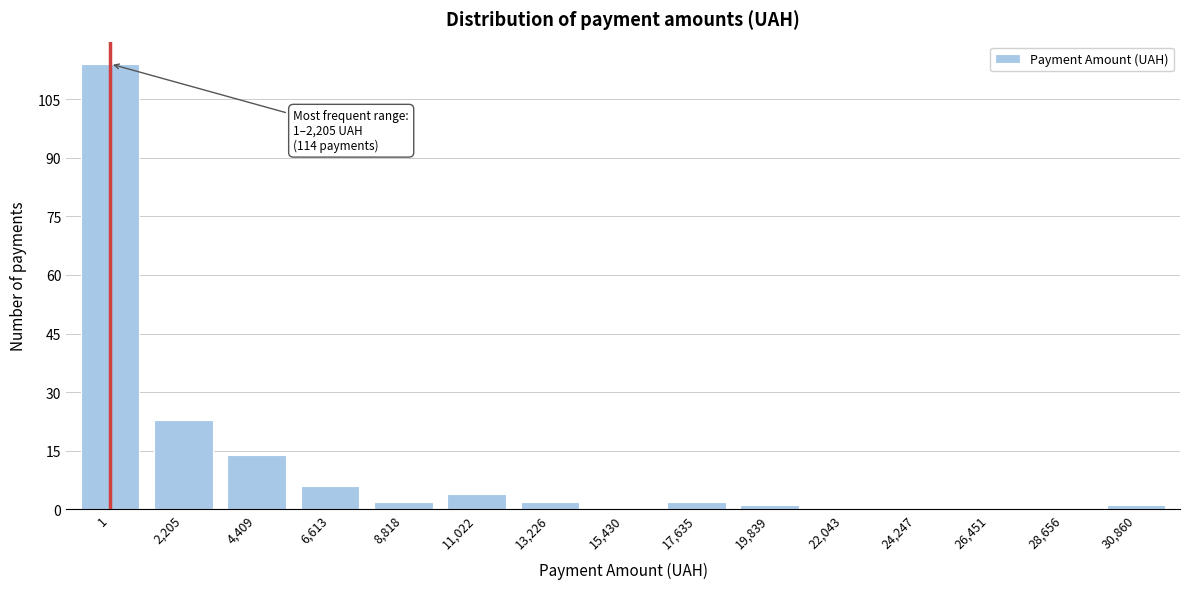

Reading left to right, transcribe all the data shown in this chart.

1=114	2,205=23	4,409=14	6,613=6	8,818=2	11,022=4	13,226=2	15,430=0	17,635=2	19,839=1	22,043=0	24,247=0	26,451=0	28,656=0	30,860=1